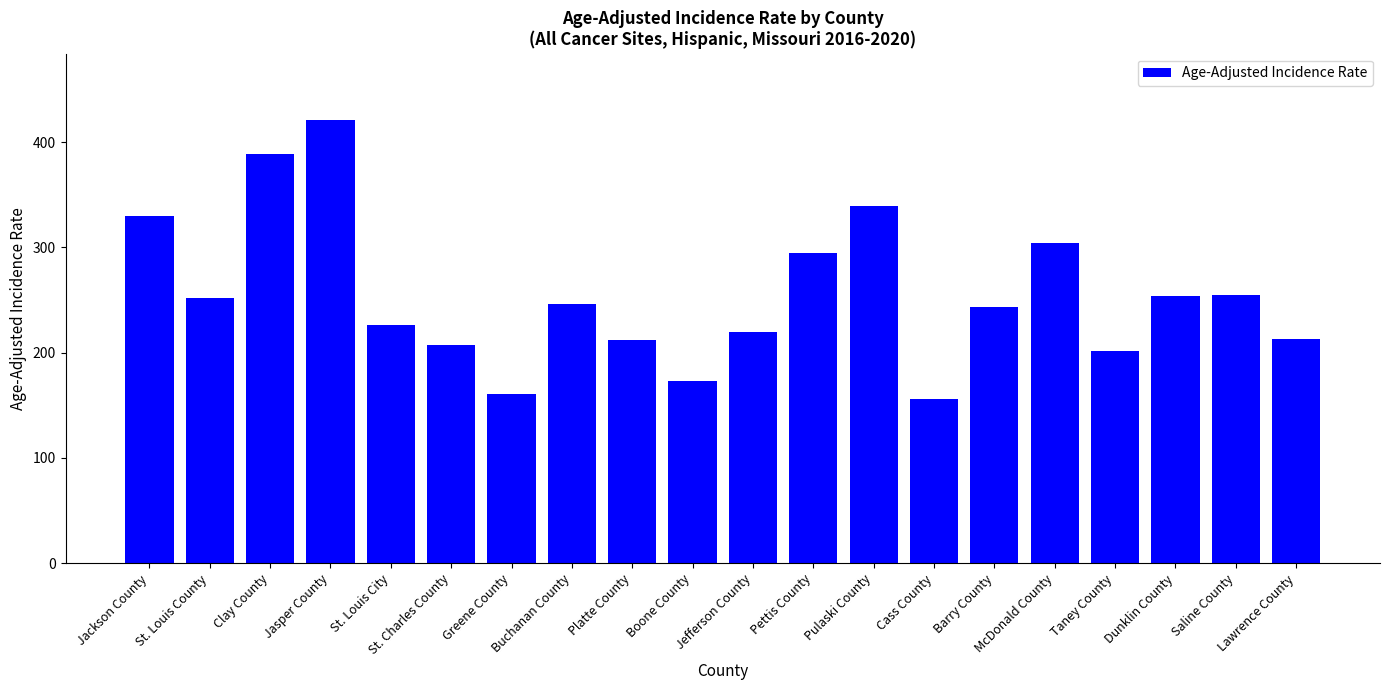

How many bars are there in total?

20